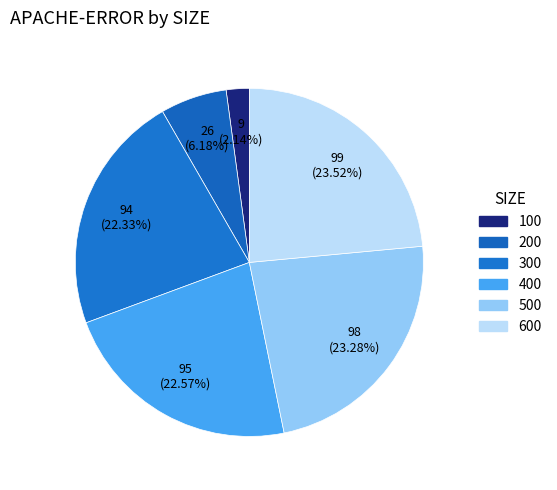

Count the number of slices in the pie.

6